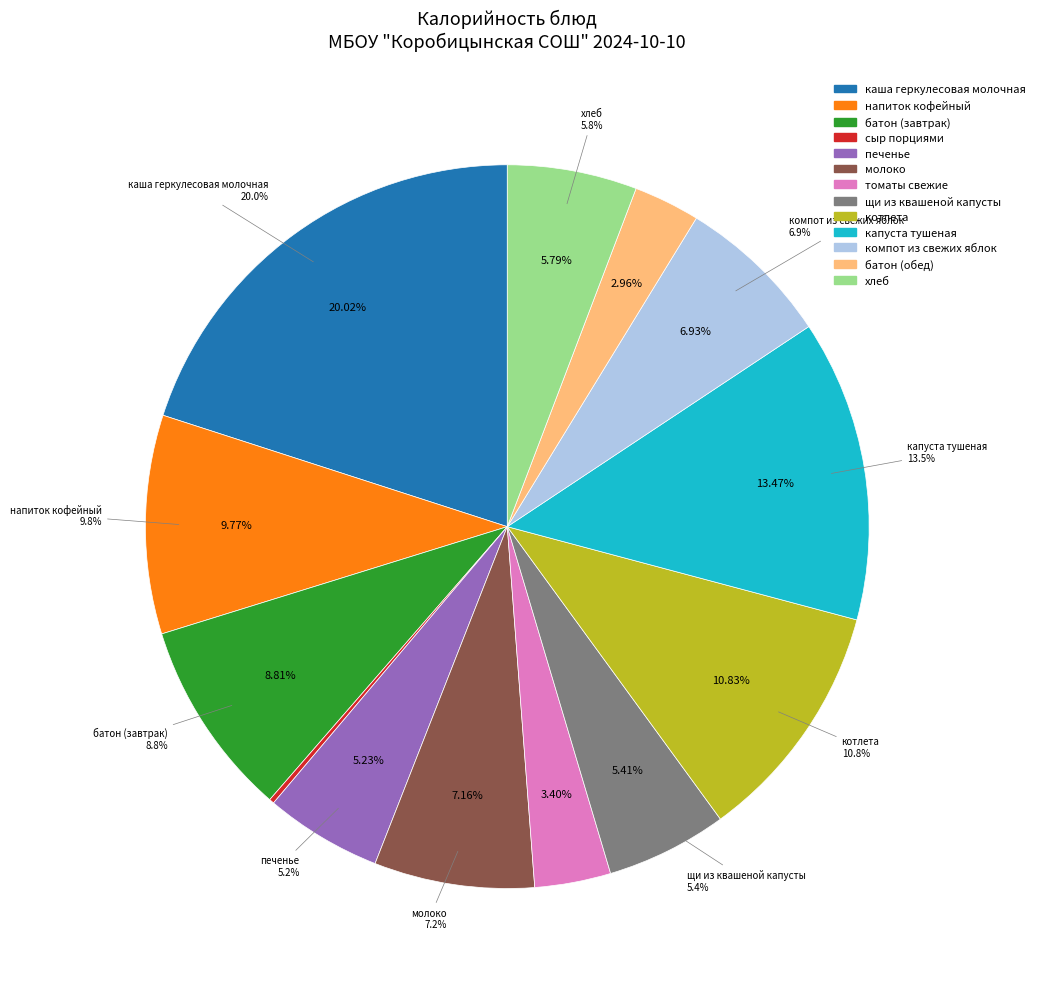

How many segments does this pie chart have?

13